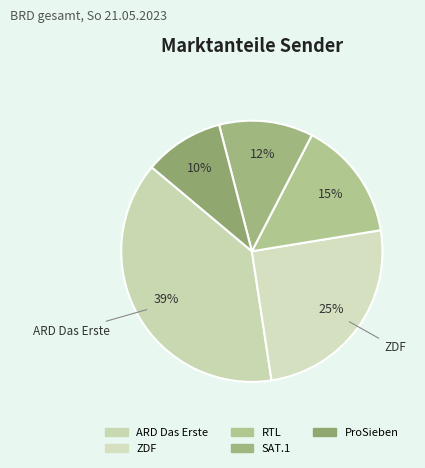

To the nearest percent, what is the combined percentage of RTL and SAT.1?

26%